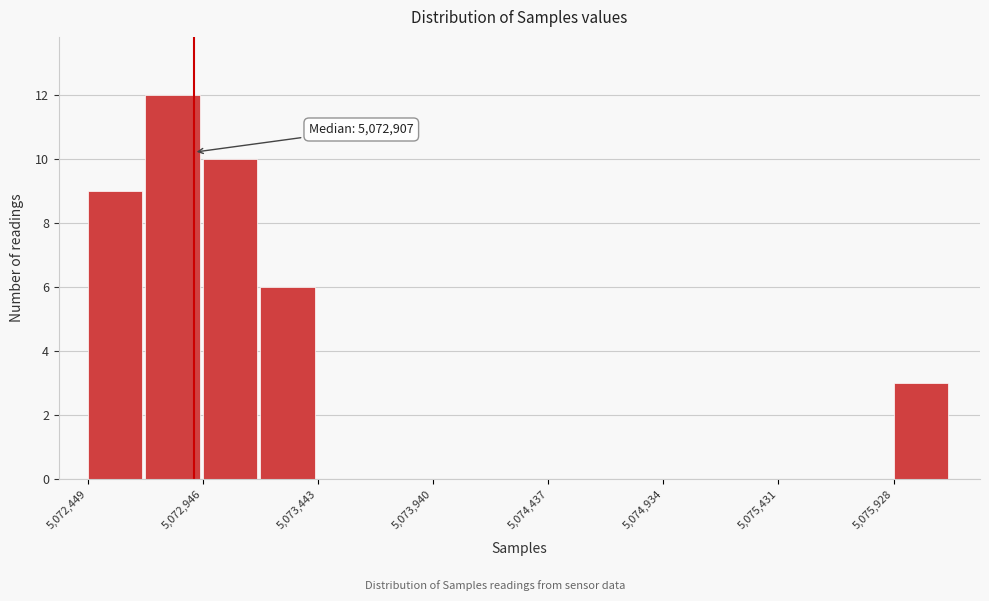

Over which range of the x-axis is the bar tallest?

5072700 to 5072950